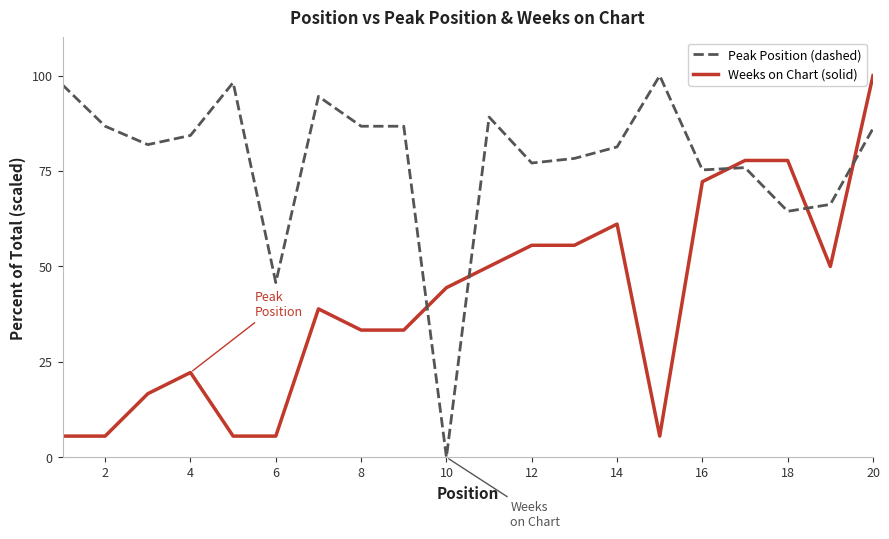

What is the maximum value shown in the chart?

100.0